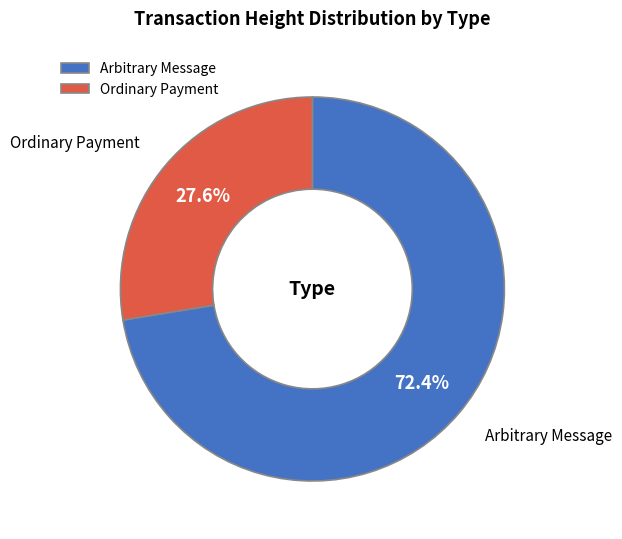

Does Ordinary Payment account for over 50% of the chart?

No